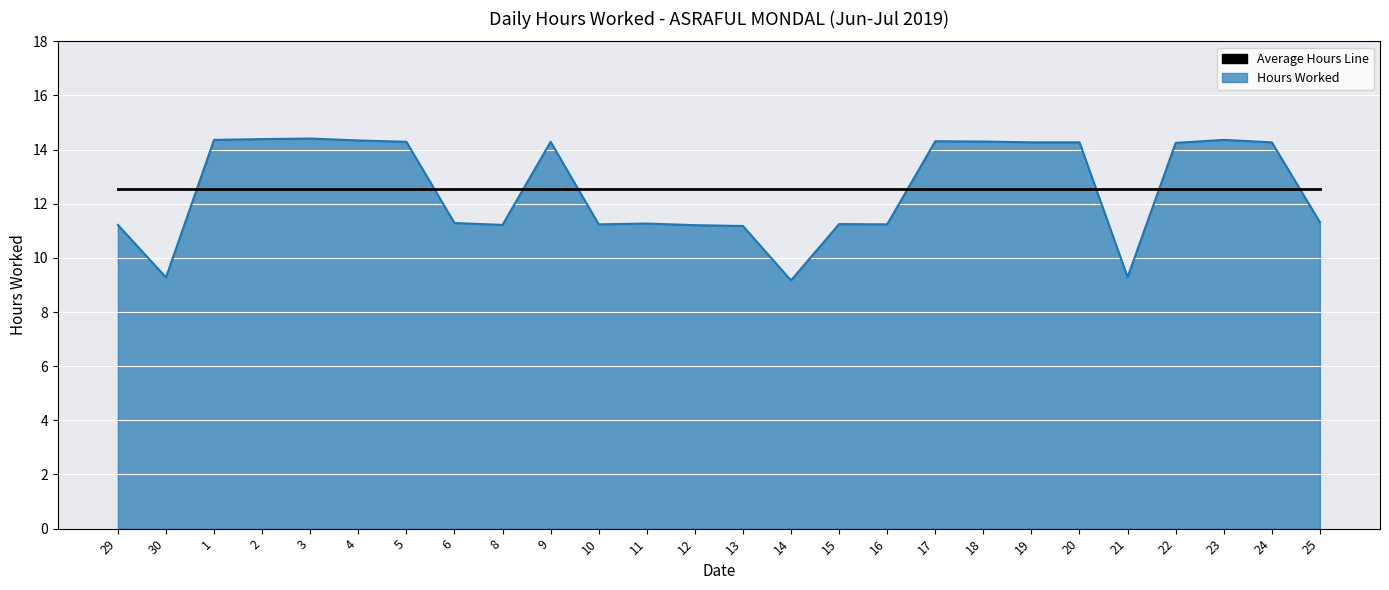

What is the spread (max minus min) of values at 1?

1.8